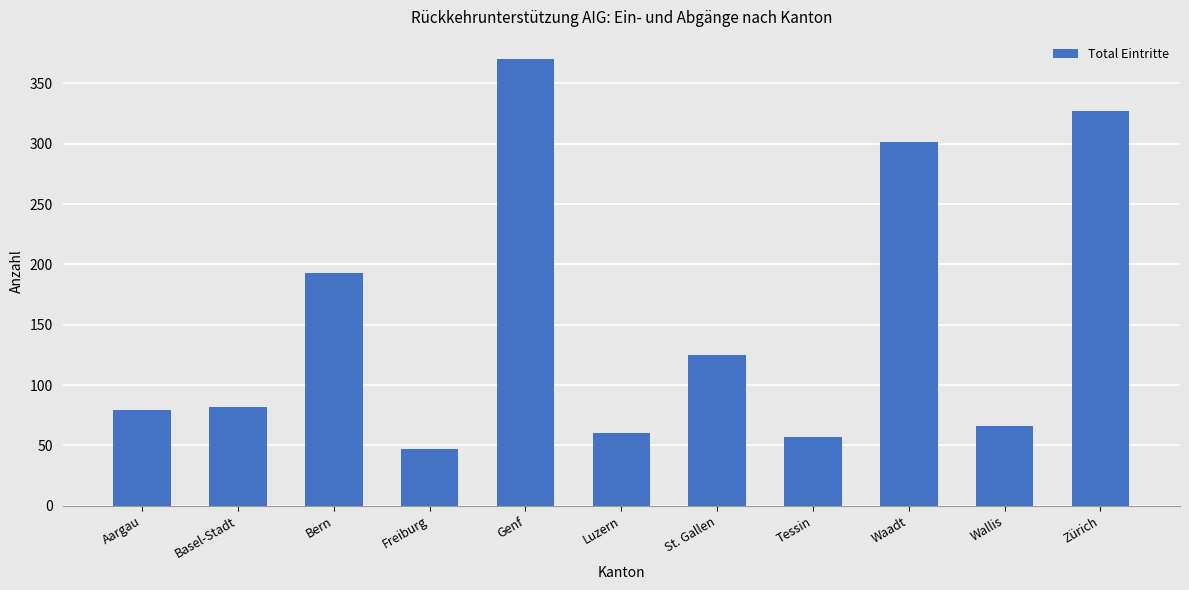

Which label corresponds to the smallest value in the chart?

Freiburg